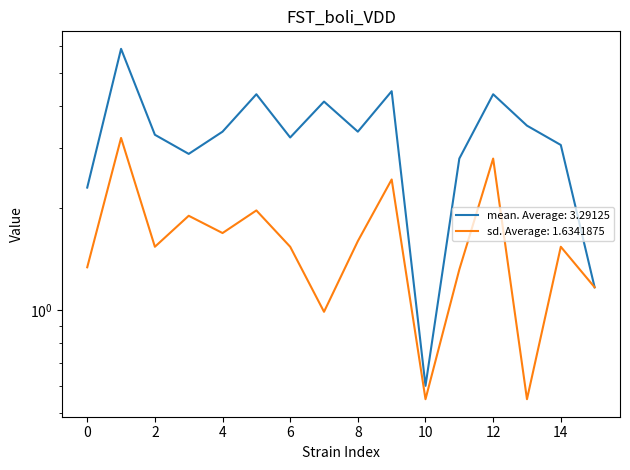

Count the number of categories in the chart.

16